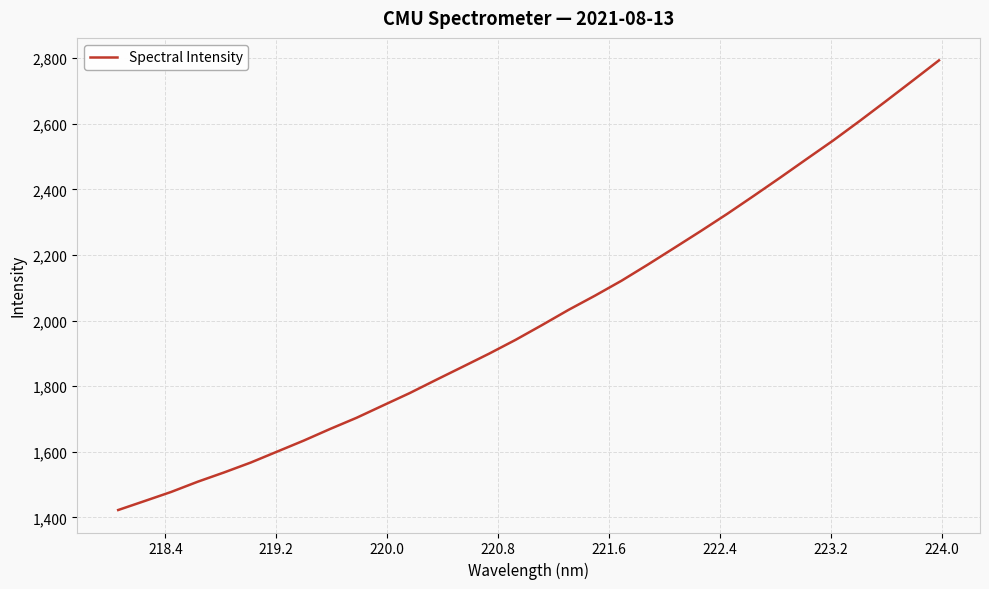

What is the difference between the maximum and minimum values?

1370.7